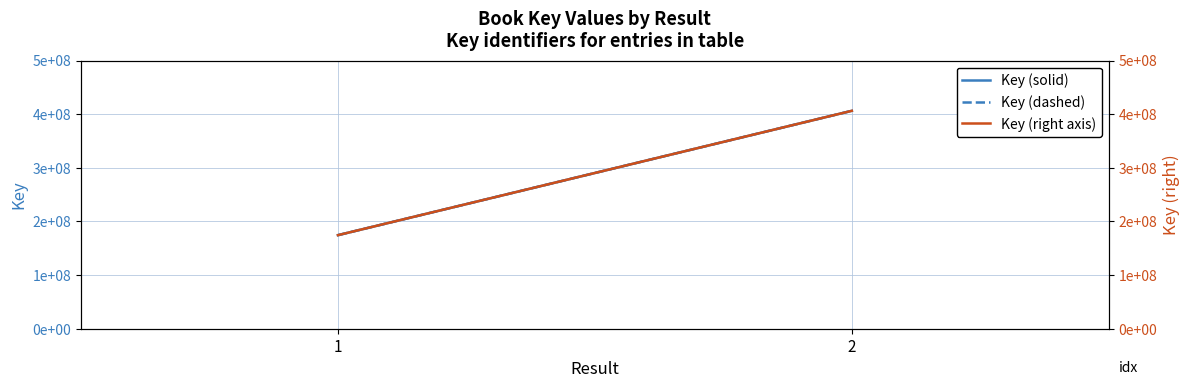

At 2, list the series in order from largest to smallest.

Key (solid), Key (dashed), Key (right axis)